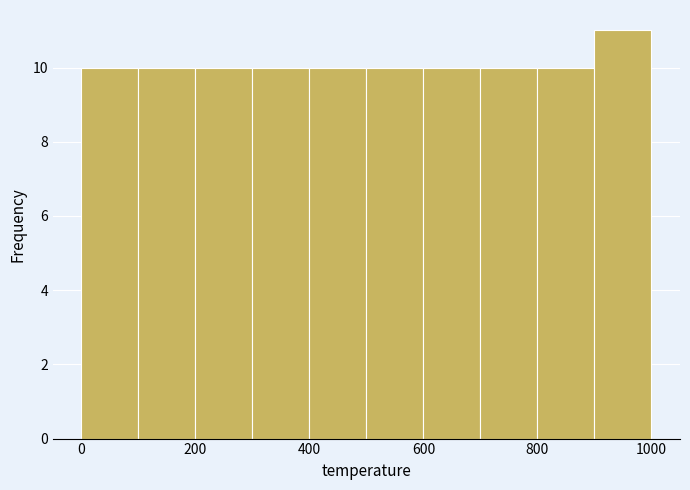

Which range on the x-axis has the tallest bar?

900 to 1000